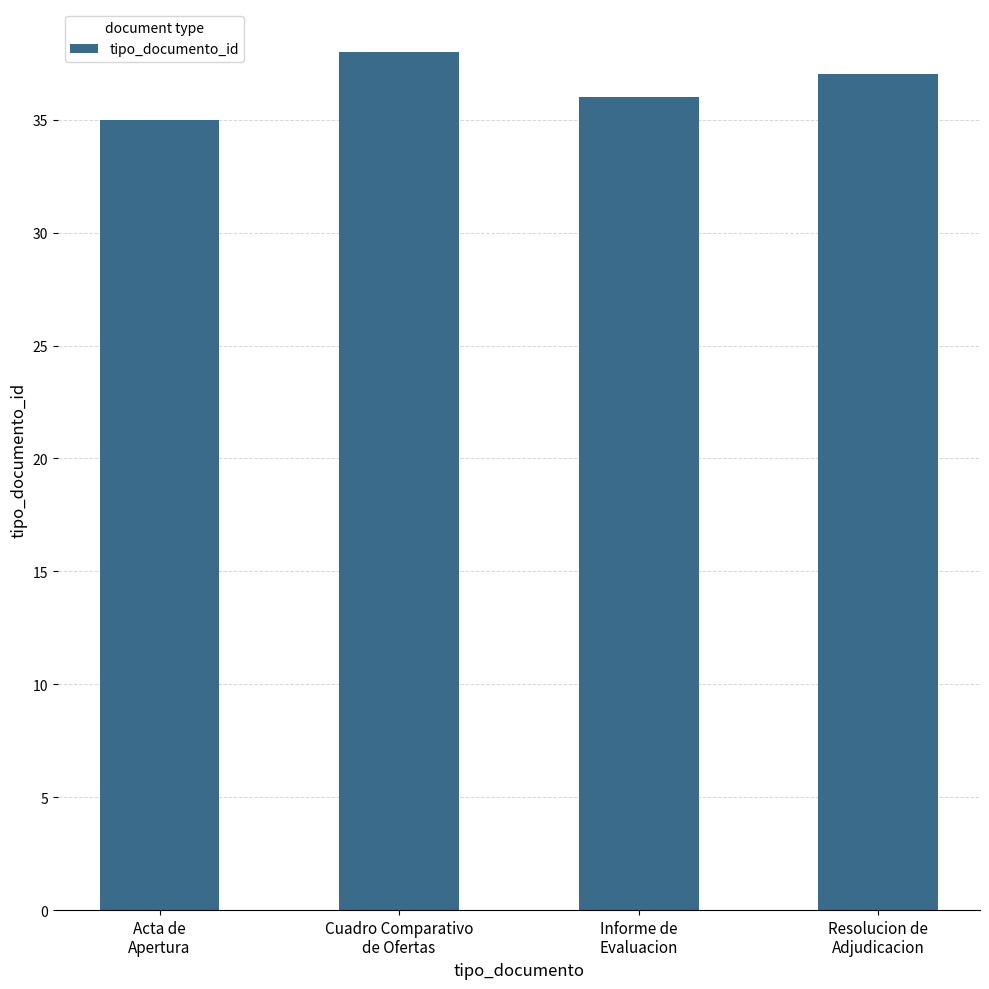

What is the sum of the values at Informe de
Evaluacion and Resolucion de
Adjudicacion?

73